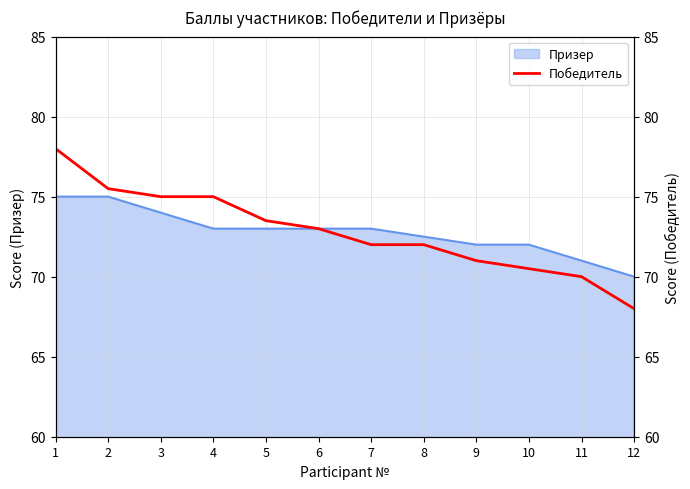

What is the maximum value for Призер?

75.0